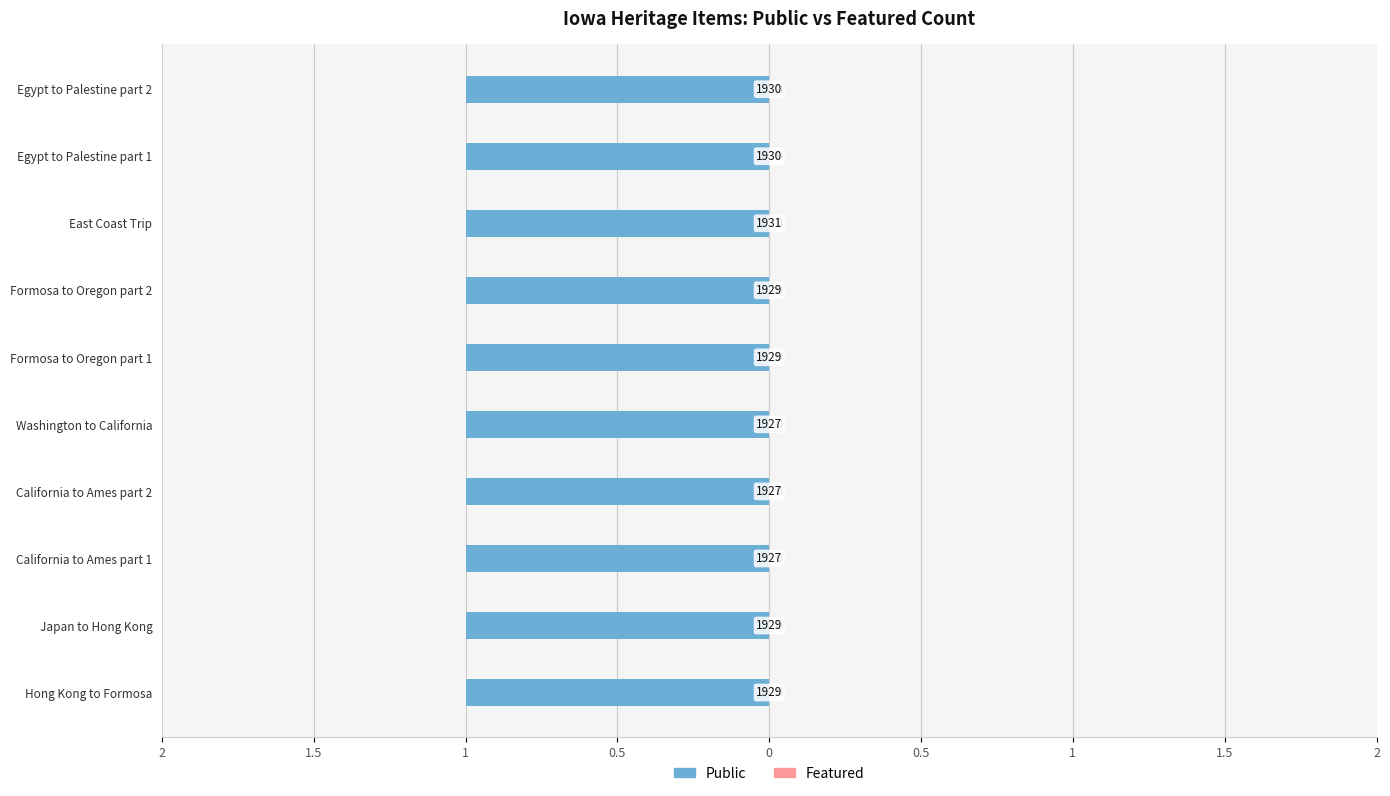

Reading left to right, list all the values displayed in this chart.

Public: Hong Kong to Formosa=1	Japan to Hong Kong=1	California to Ames part 1=1	California to Ames part 2=1	Washington to California=1	Formosa to Oregon part 1=1	Formosa to Oregon part 2=1	East Coast Trip=1	Egypt to Palestine part 1=1	Egypt to Palestine part 2=1
Featured: Hong Kong to Formosa=0	Japan to Hong Kong=0	California to Ames part 1=0	California to Ames part 2=0	Washington to California=0	Formosa to Oregon part 1=0	Formosa to Oregon part 2=0	East Coast Trip=0	Egypt to Palestine part 1=0	Egypt to Palestine part 2=0